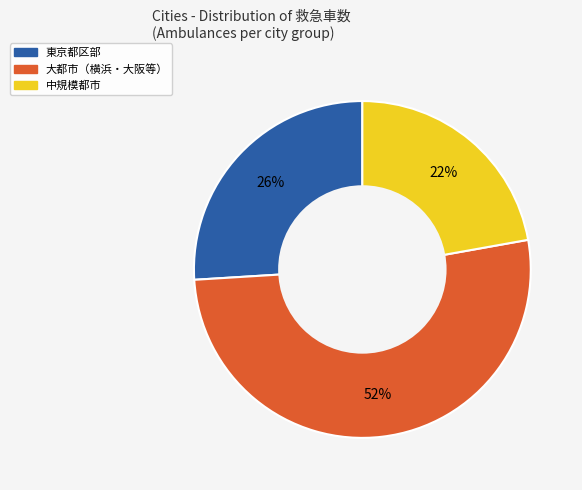

To the nearest percent, what is the average slice percentage?

33%